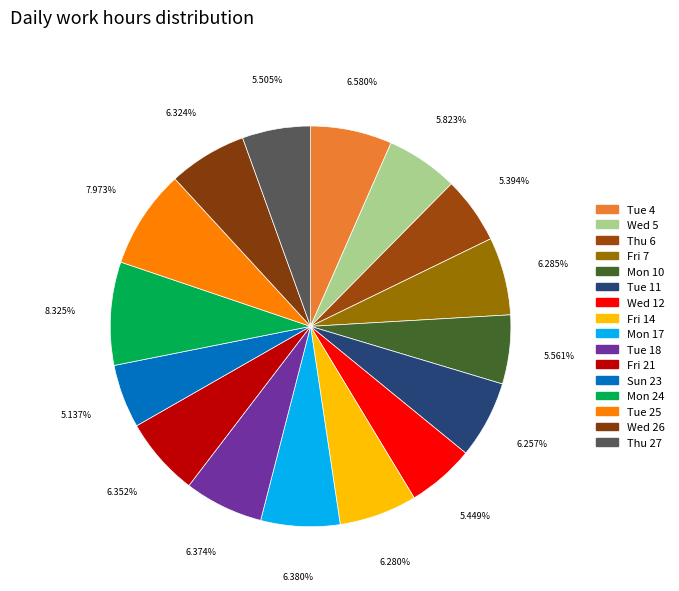

To the nearest percent, what is the average slice percentage?

6%